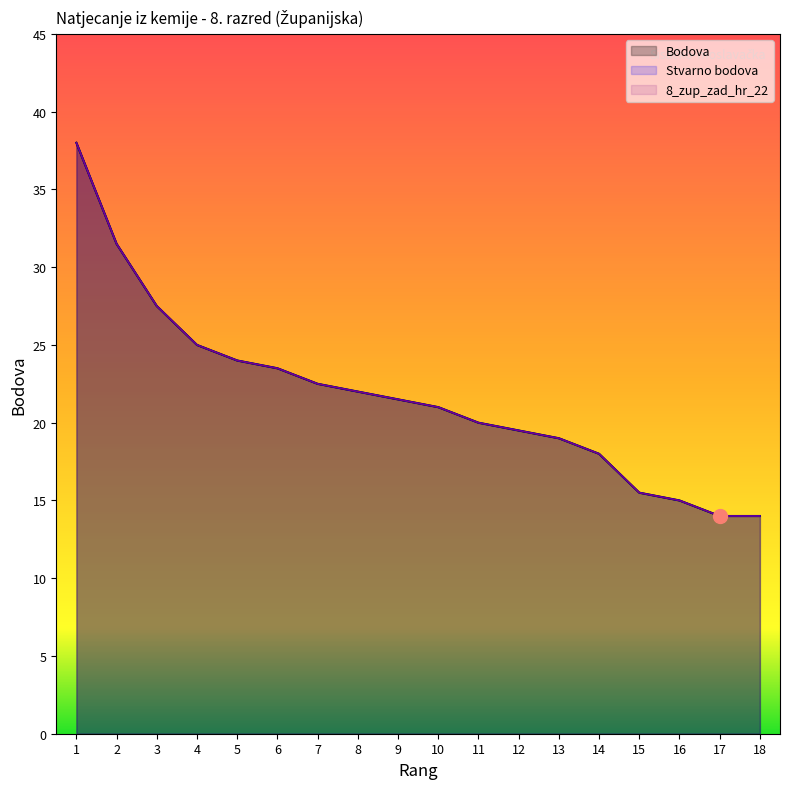

List the labels in order of Stvarno bodova value, largest first.

1, 2, 3, 4, 5, 6, 7, 8, 9, 10, 11, 12, 13, 14, 15, 16, 17, 18